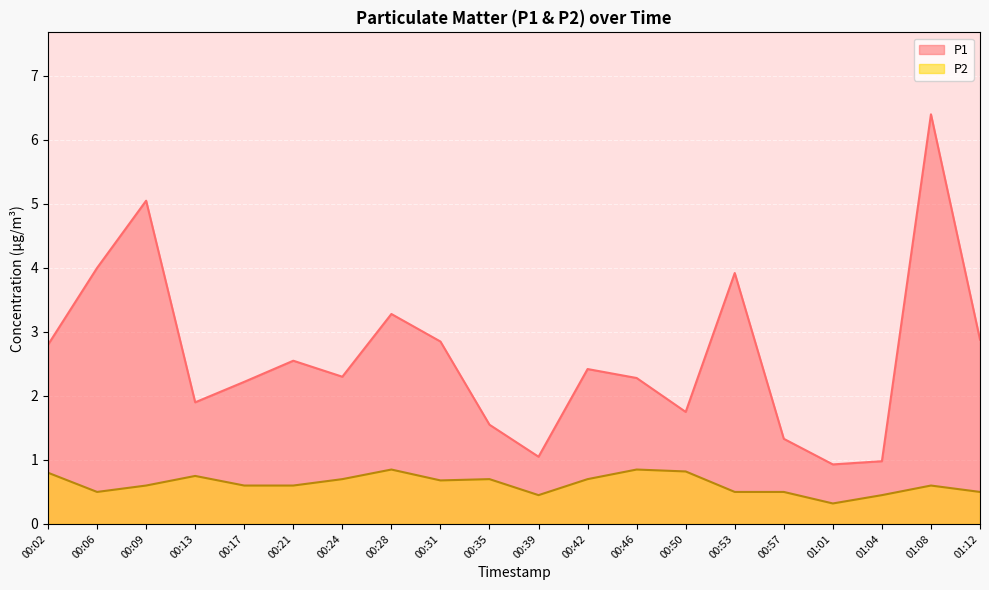

What is the difference between the maximum and second lowest values in the P1 series?

5.4